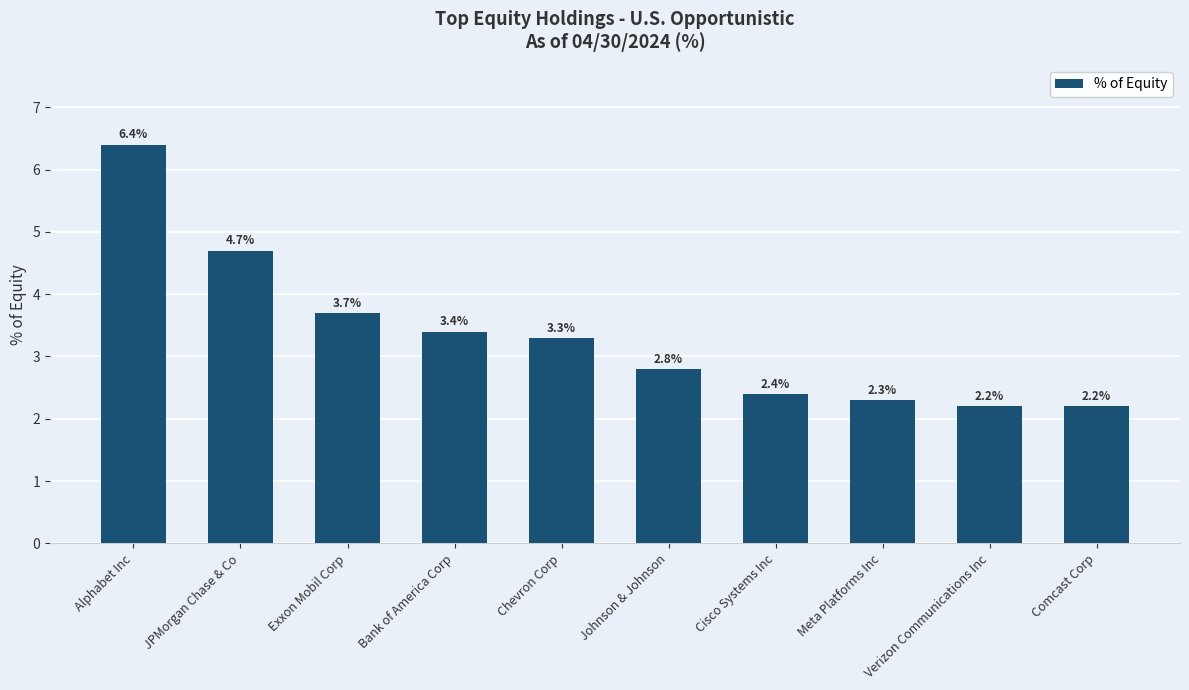

The value at Chevron Corp is 2.3. True or false?

False